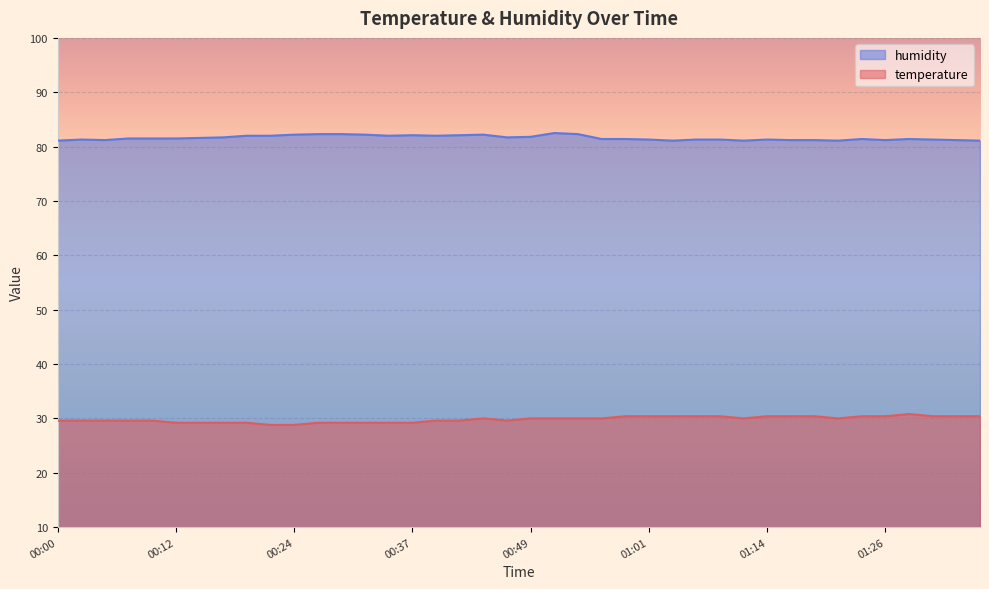

True or false: temperature and humidity cross at least once.

False